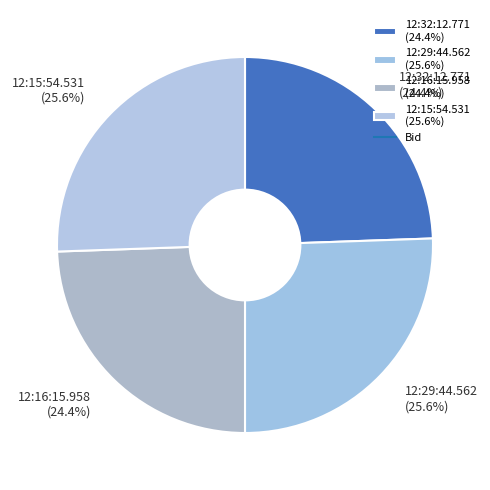

What percentage is NOT represented by 12:29:44.562?

74.4%